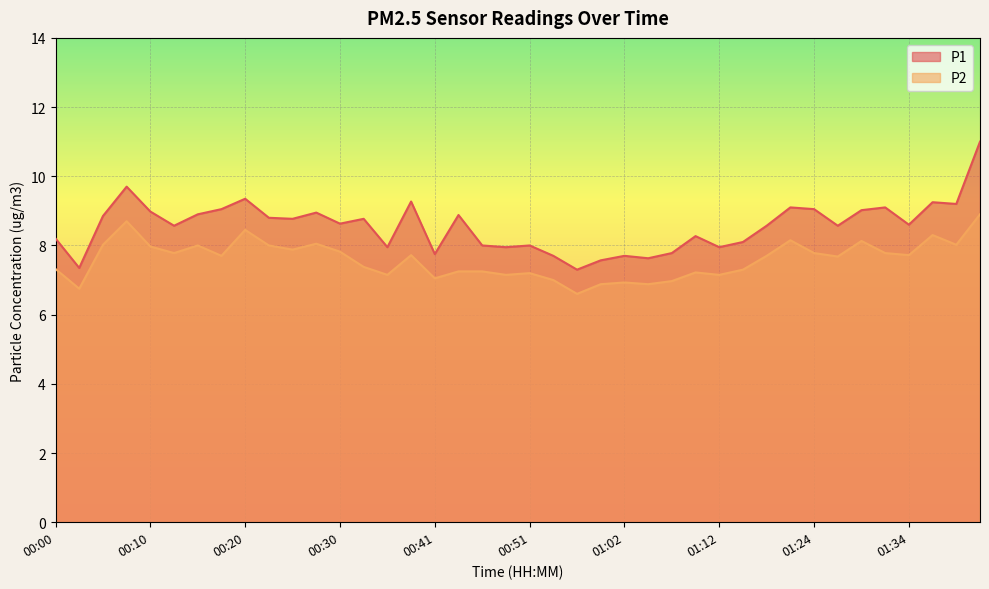

The value of P1 at 00:03 is 7.3. True or false?

True